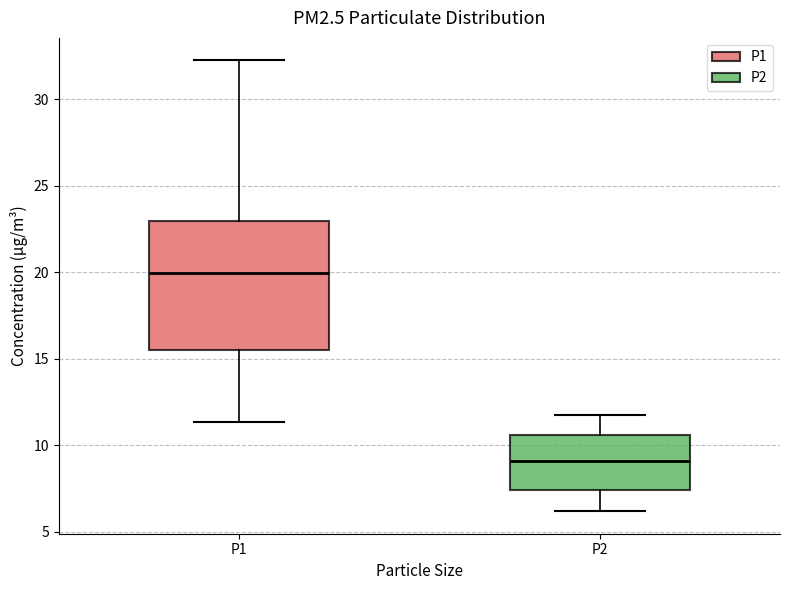

Which box's median line is the highest?

P1